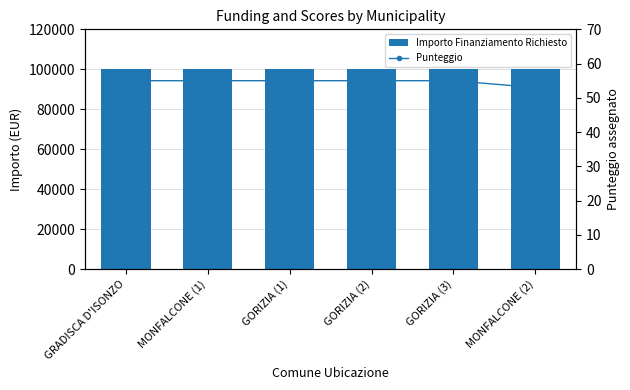

Which series has the largest total across all categories?

Importo Finanziamento Richiesto